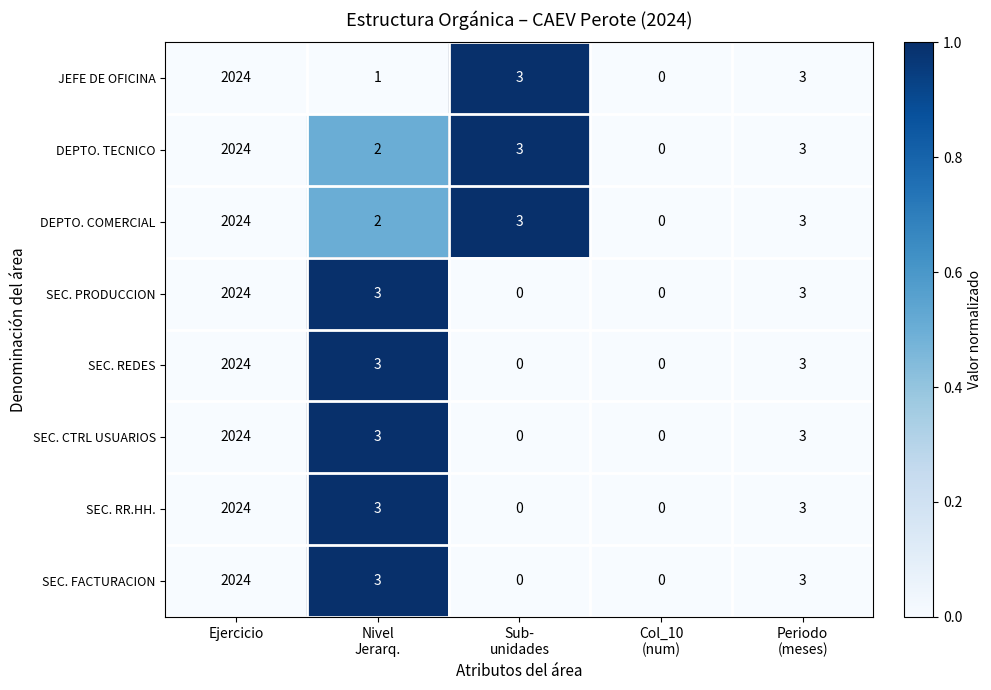

What is the difference between the second highest and minimum values in the SEC. RR.HH. series?

3